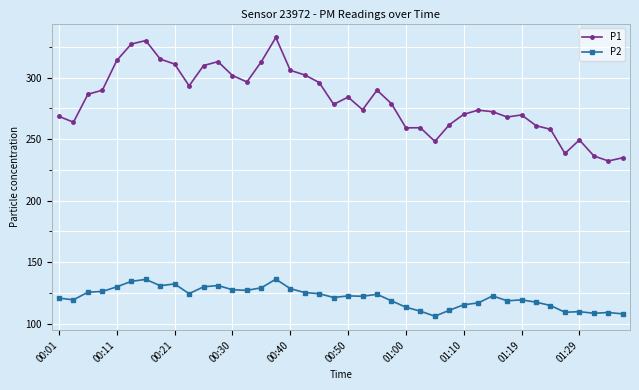

Which series has the widest spread of values?

P1